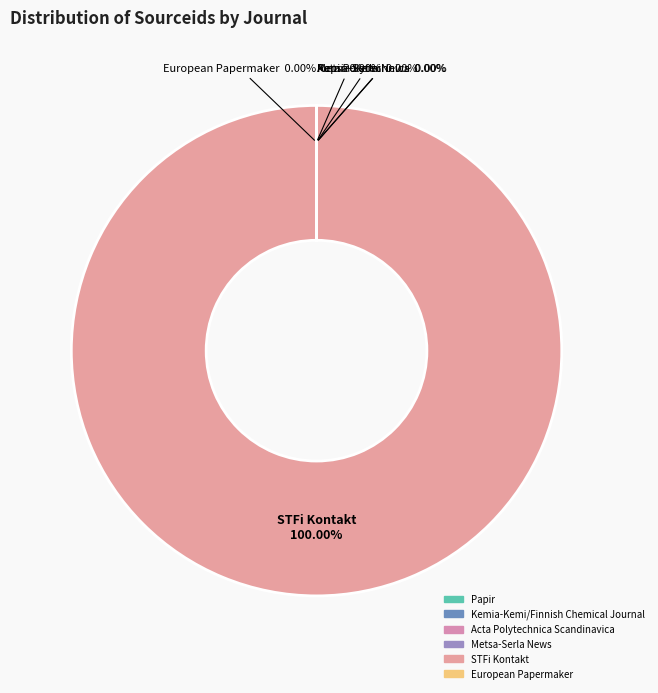

Rank the categories by value from lowest to highest.

Acta Polytechnica Scandinavica, Kemia-Kemi/Finnish Chemical Journal, Papir, Metsa-Serla News, European Papermaker, STFi Kontakt